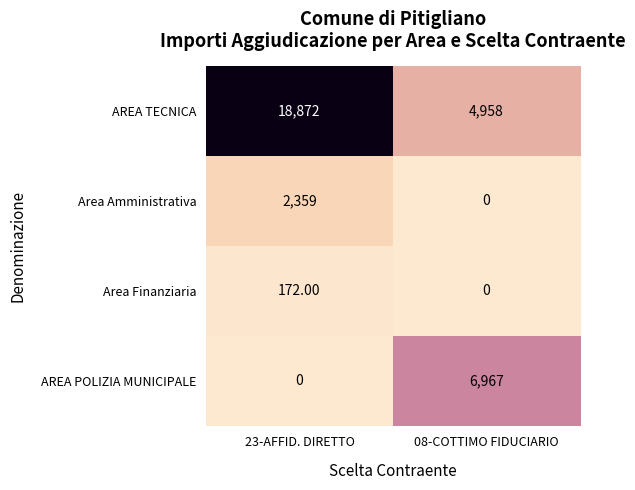

What is the difference between the highest and lowest values at 23-AFFID. DIRETTO?

18872